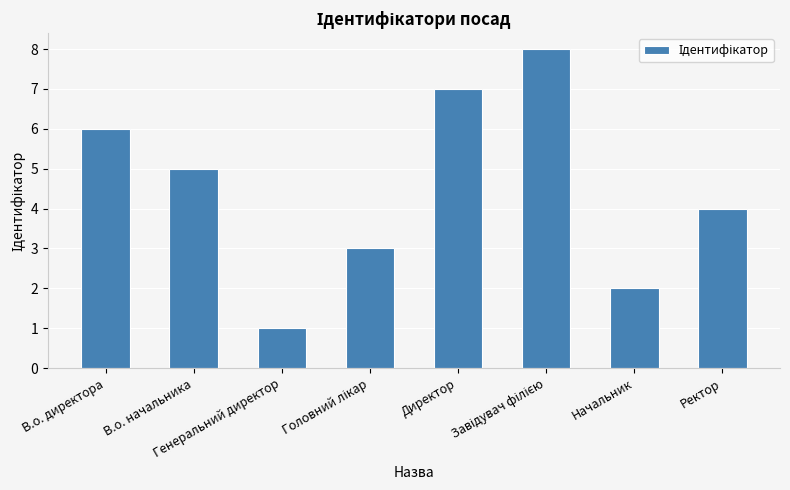

What is the minimum value shown in the chart?

1